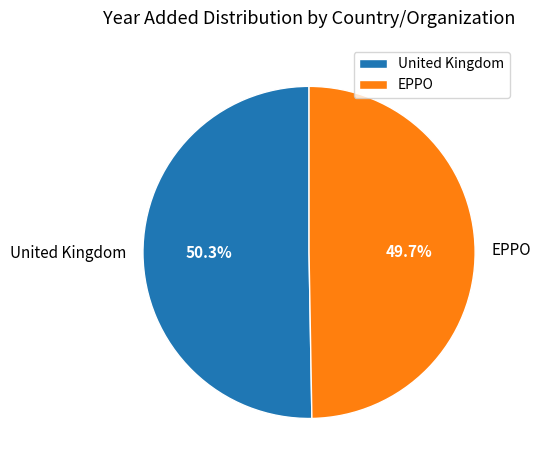

To the nearest percent, what percentage of the pie is United Kingdom?

50%